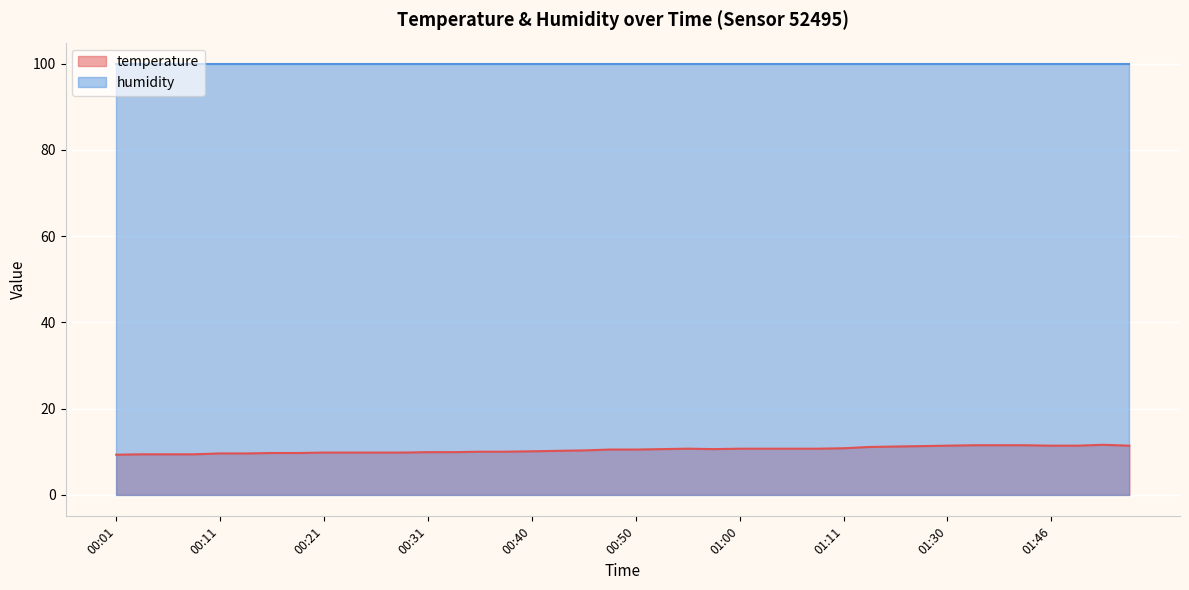

What position from the left is 00:28?

12